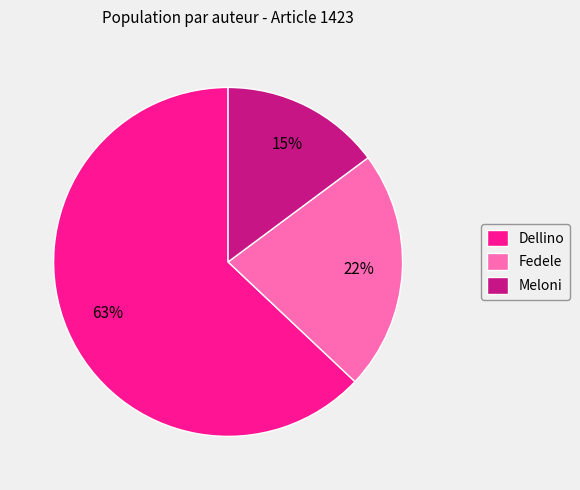

What is the ratio of the value at Meloni to the value at Dellino?

0.2